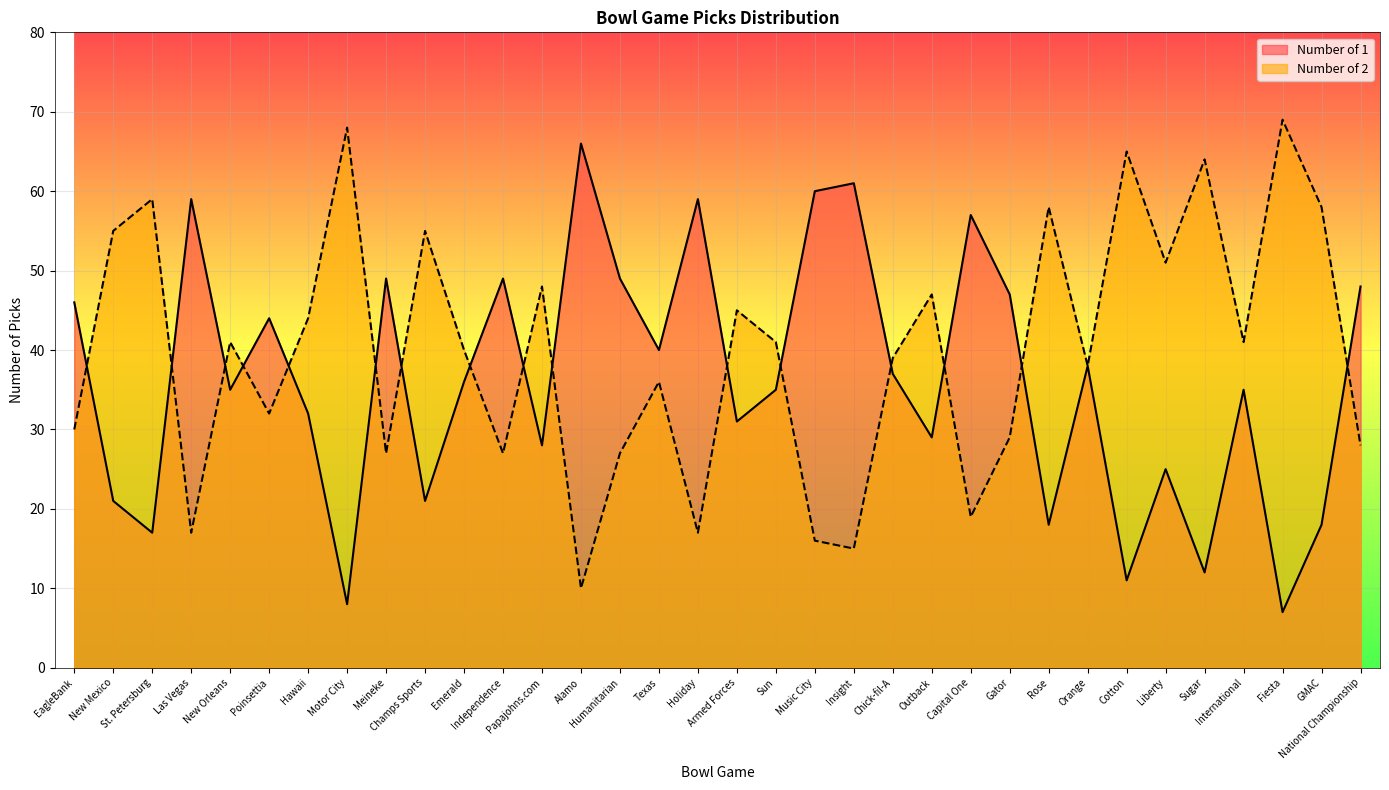

How many interior local valleys does the Number of 1 series have?

12